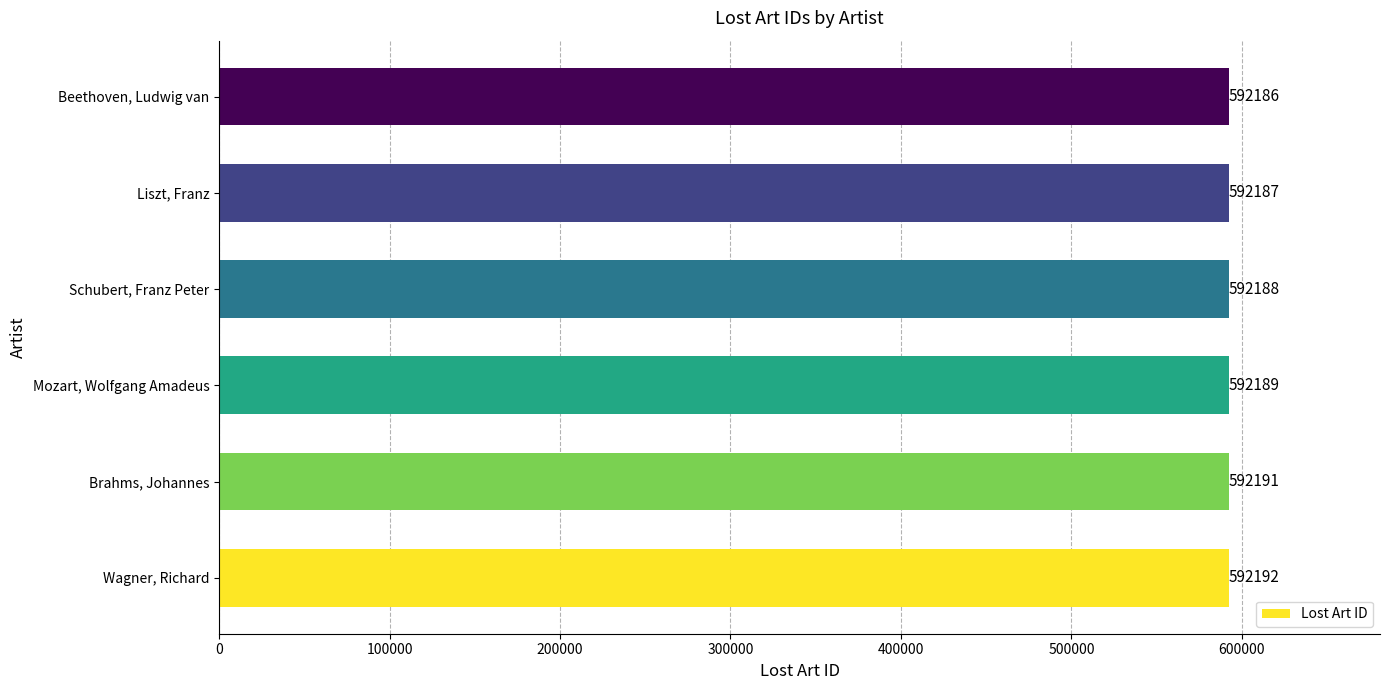

Is it true that the value at Schubert, Franz Peter is 362781?

False